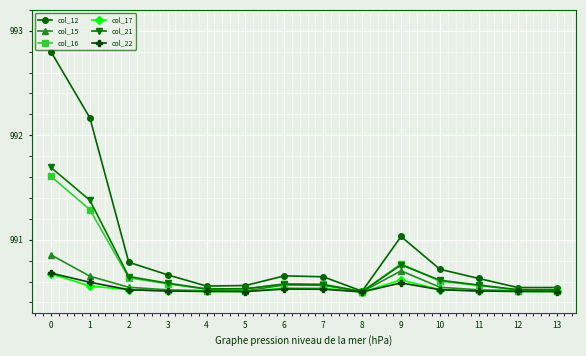

What is the total value across all series at 3?

5943.4